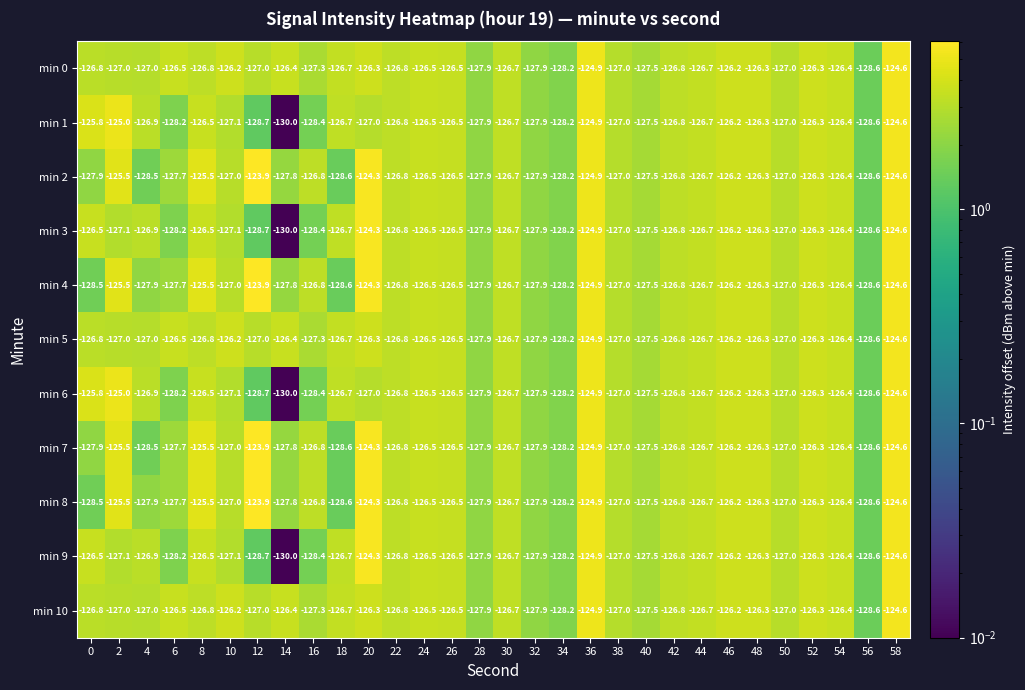

What is the minimum value for min 5?

-128.6